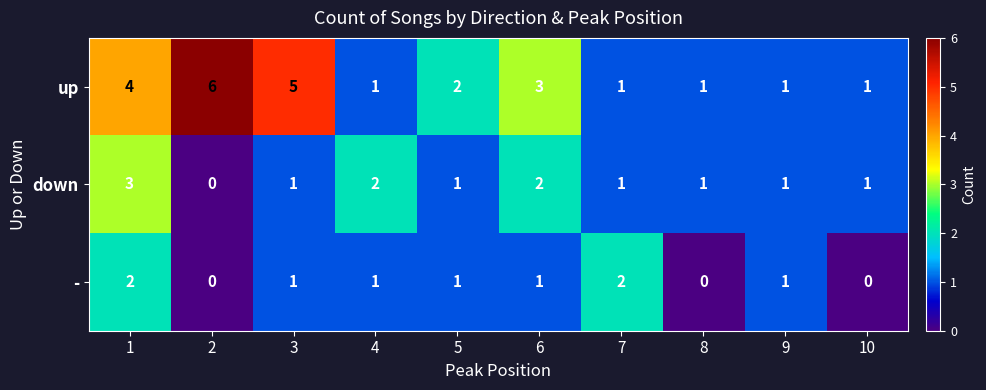

Which series has the largest total across all categories?

up